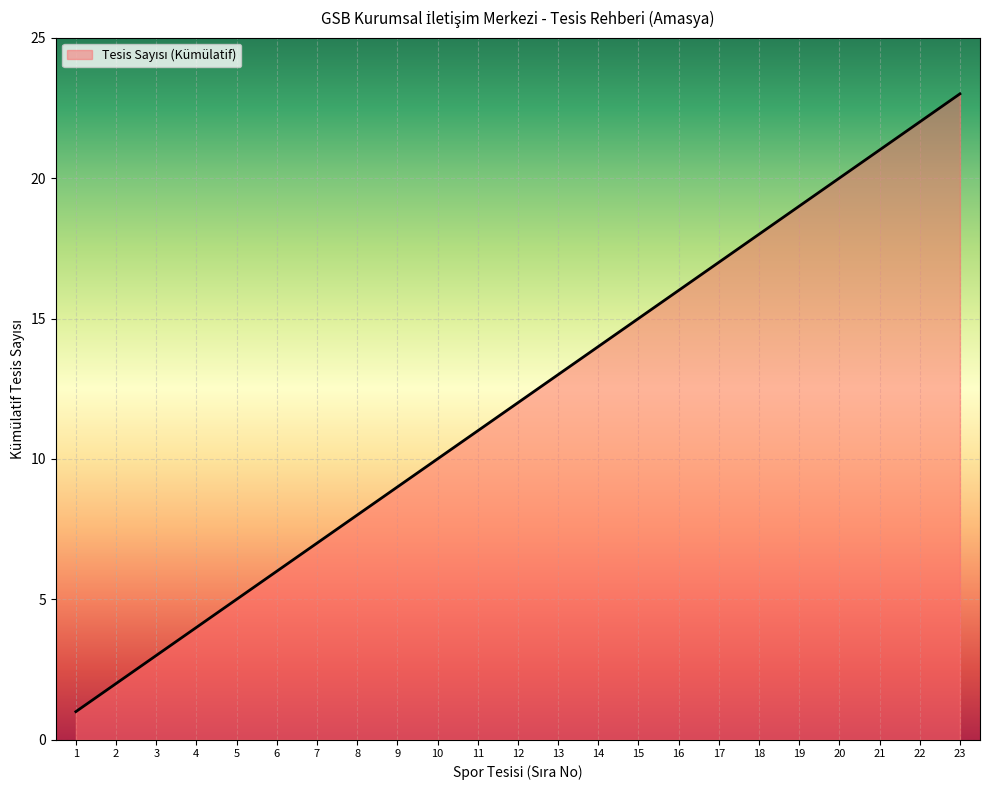

What is the difference between the maximum and minimum values?

22